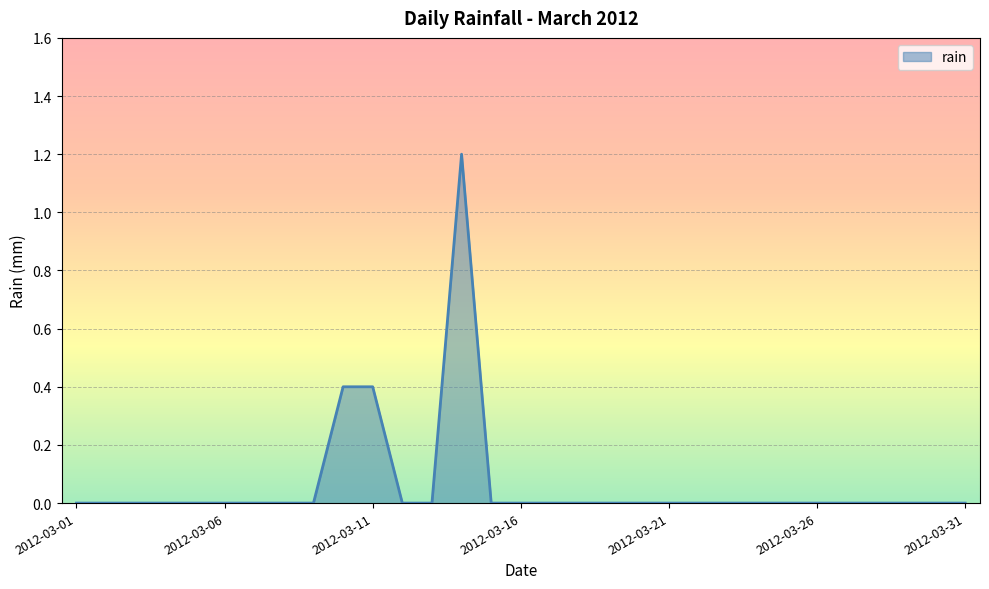

What is the maximum value shown in the chart?

1.2